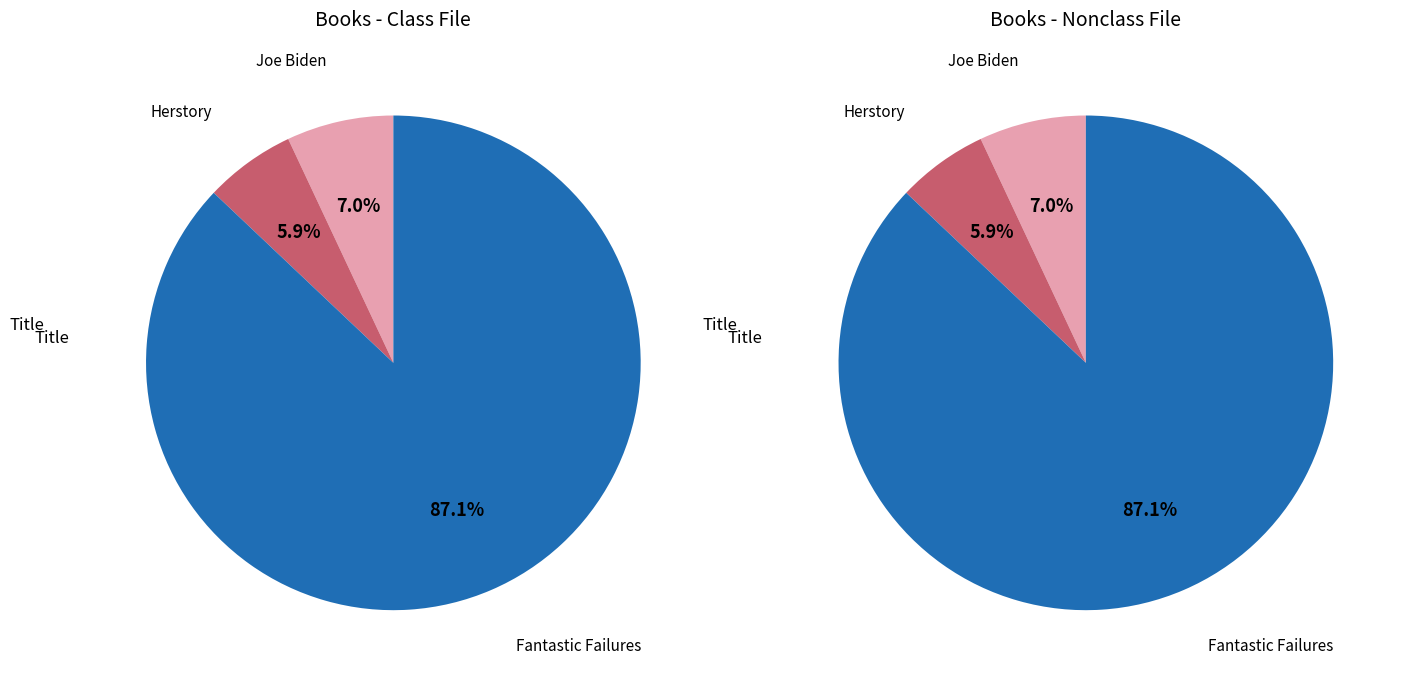

To the nearest percent, what is the combined percentage of Herstory and Fantastic Failures?

93%